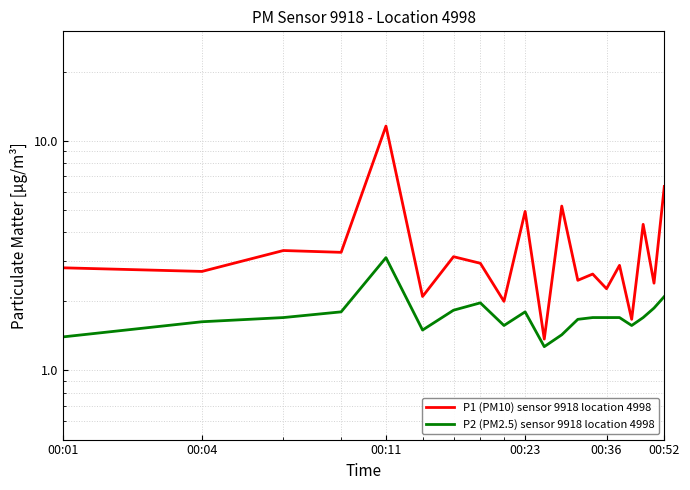

The P2 (PM2.5) sensor 9918 location 4998 series shows 2.1 at 00:52. True or false?

True